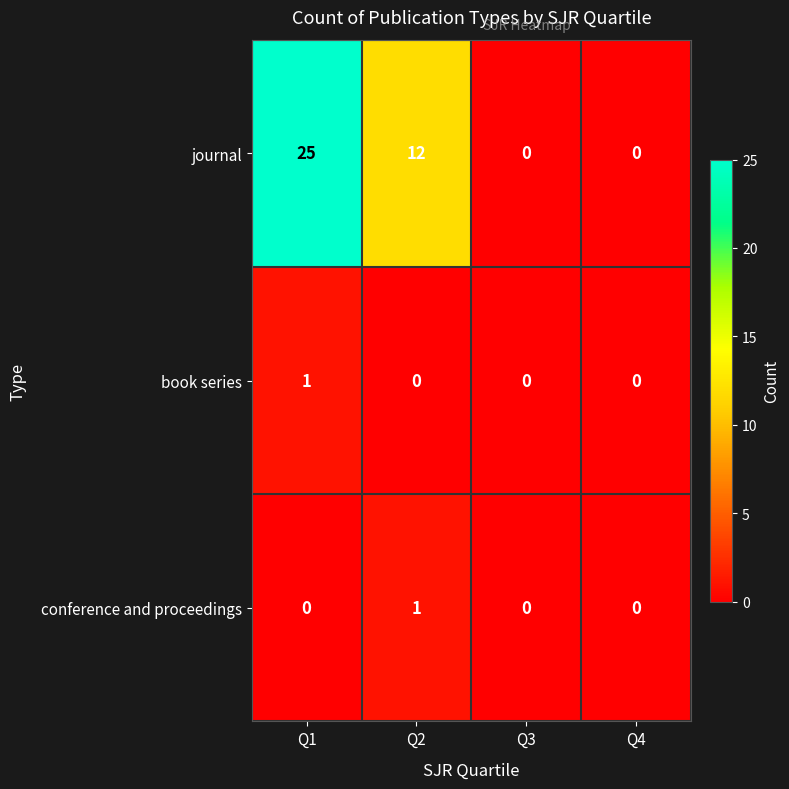

Reading left to right, list all the values displayed in this chart.

journal: 25	12	0	0
book series: 1	0	0	0
conference and proceedings: 0	1	0	0